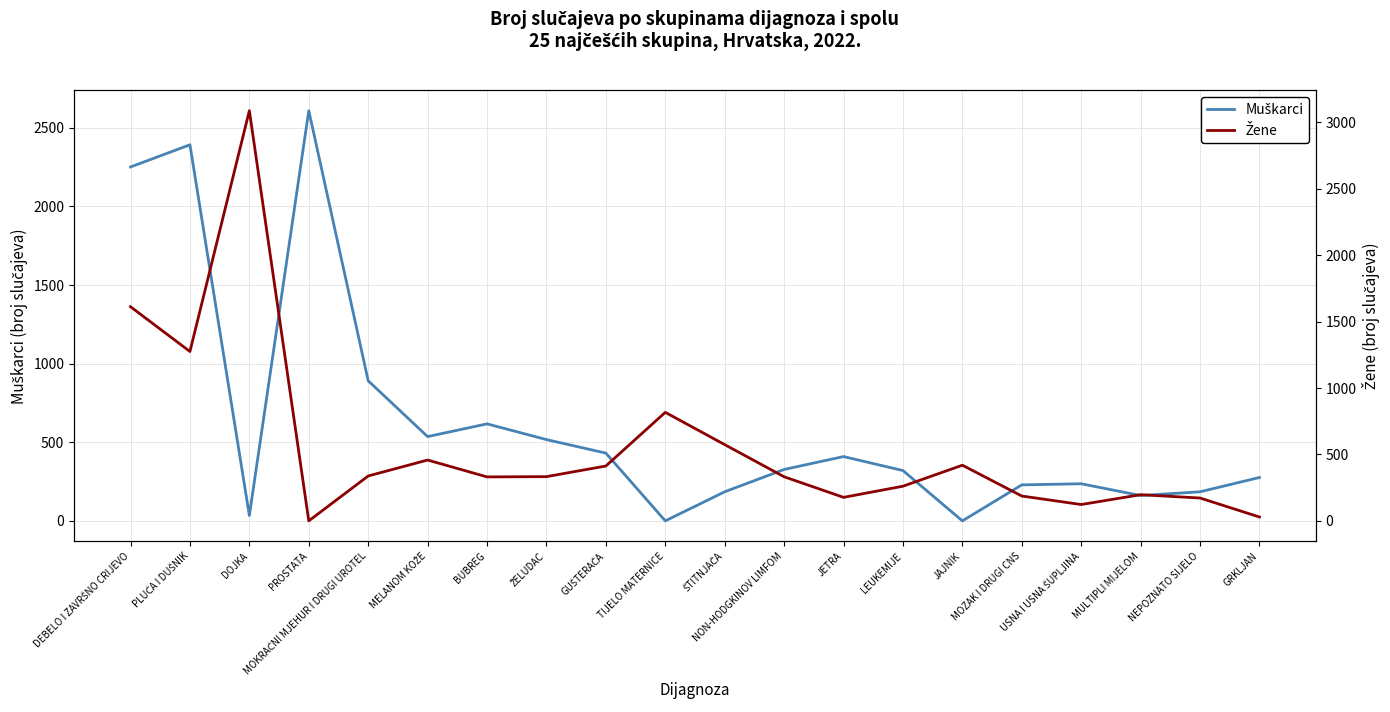

Which series ends up on top after the final intersection of Muškarci and Žene?

Muškarci